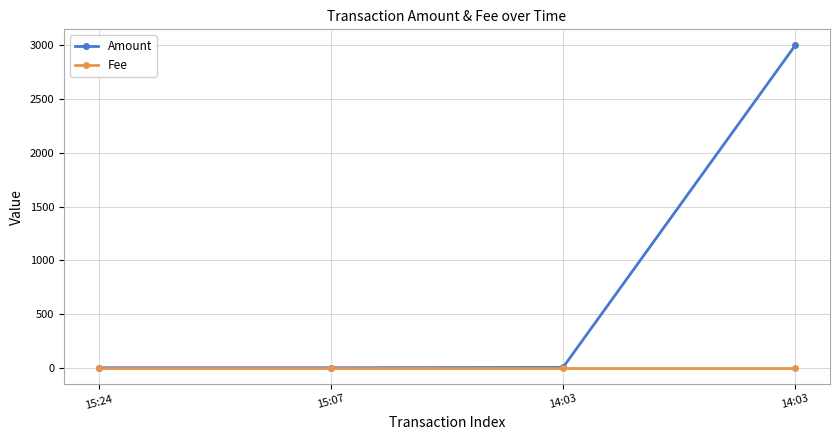

What is the label of the 2nd point from the left?

15:07